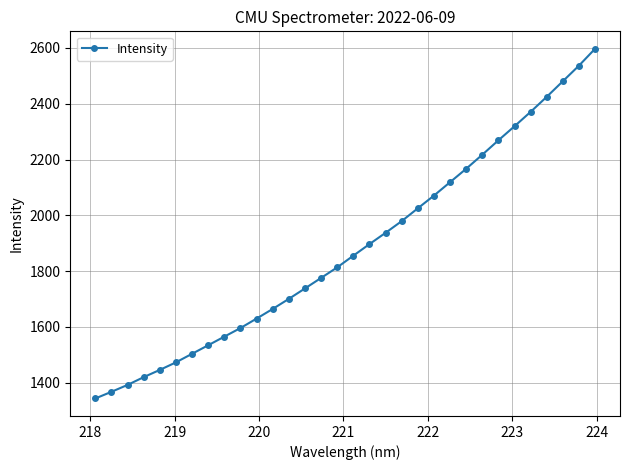

What is the smallest value displayed?

1343.2